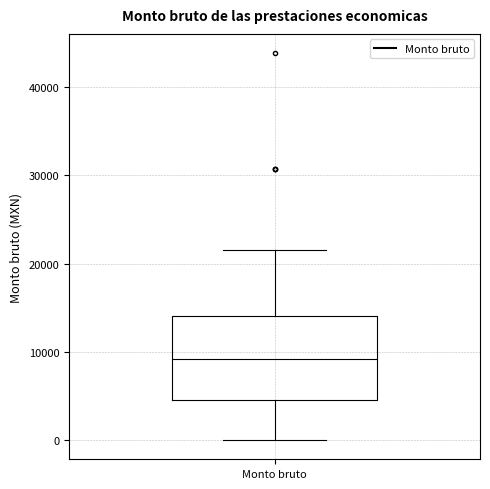

Read this box plot against the y-axis: the position of the median line, the range covered by the box, and the ends of both whiskers. The values are not printed on the chart, so give them approximately, as read against the axis.

median 9000, box 4000 to 14000, whiskers 0 to 22000